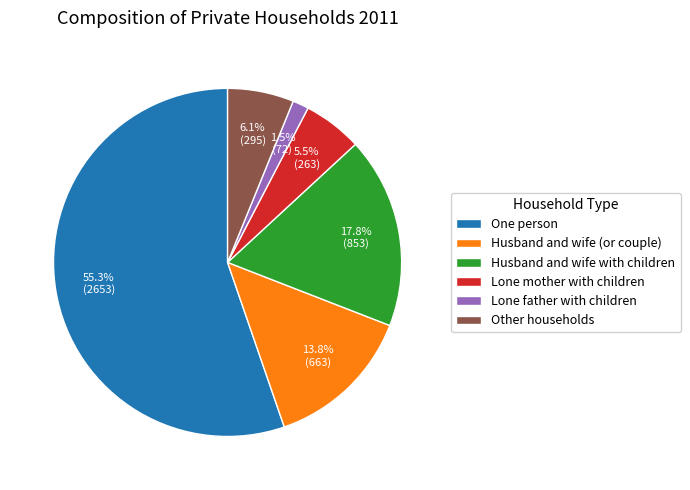

To the nearest percent, what is the difference between the largest and smallest slice percentages?

54%